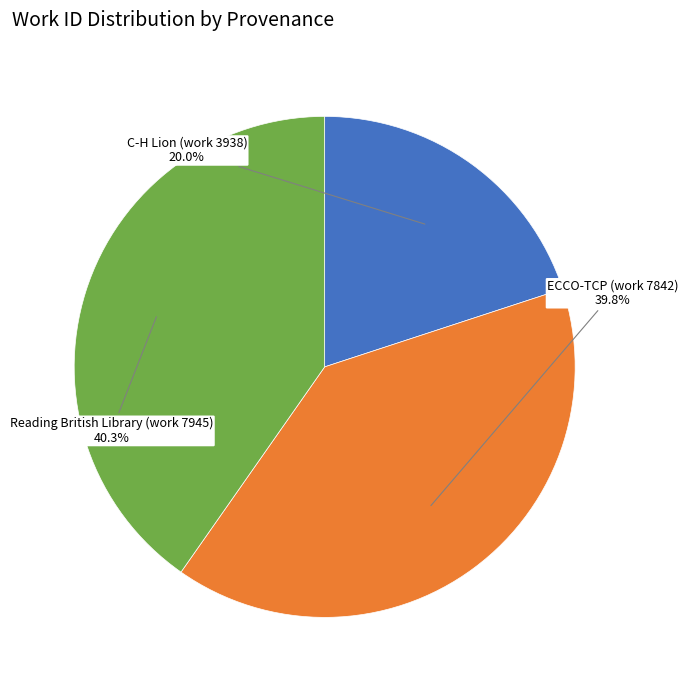

To the nearest percent, what percentage of the pie is C-H Lion (work 3938)?

20%